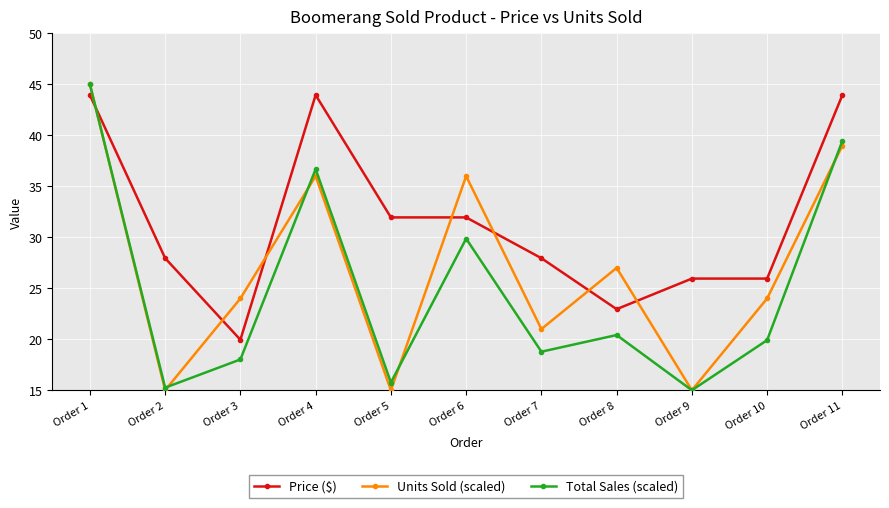

What is the highest value of the Units Sold (scaled) series?

45.0